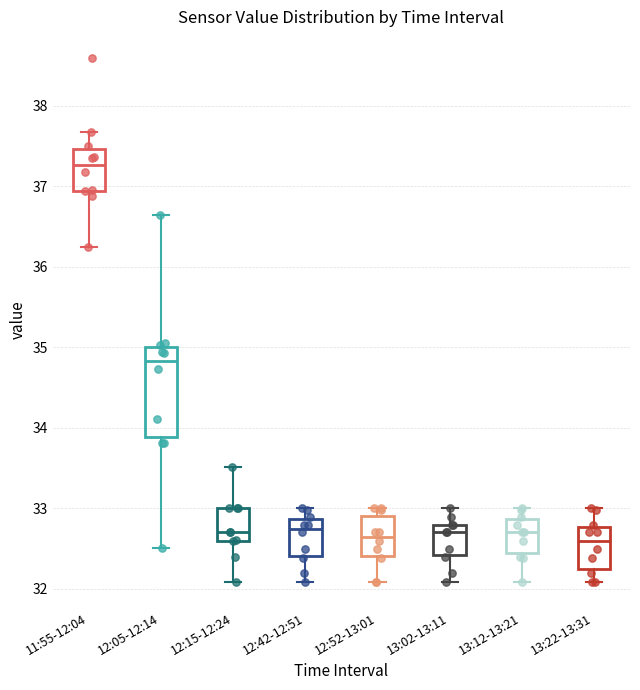

Which box is the tallest, from its lower edge to its upper edge?

12:05-12:14